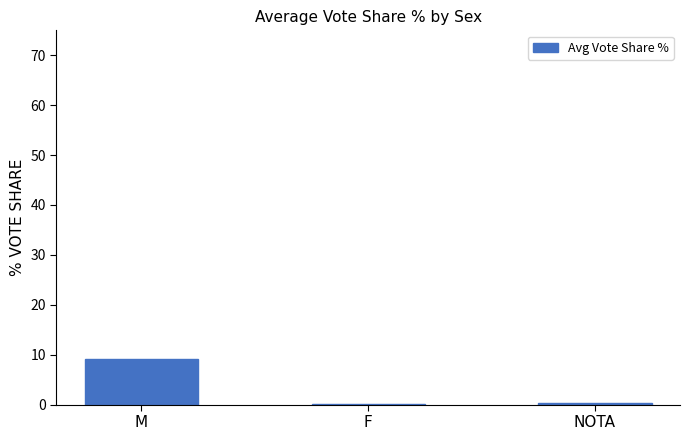

Is it true that the value at M is 12.9?

False